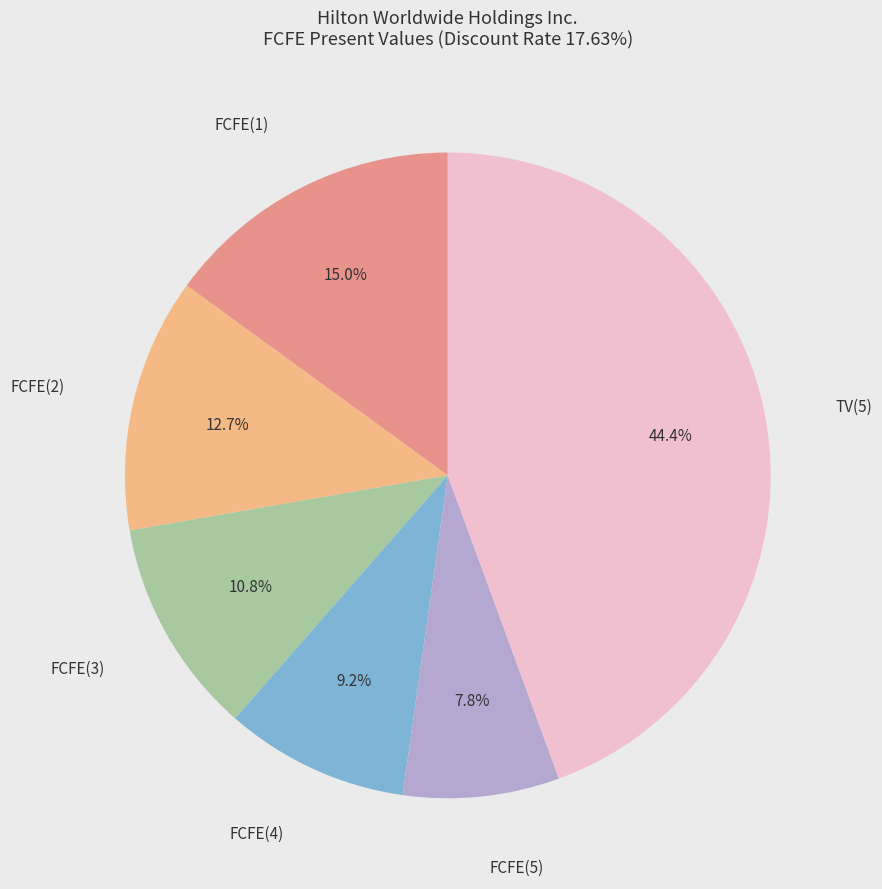

Is there any slice that represents more than half of the pie?

No